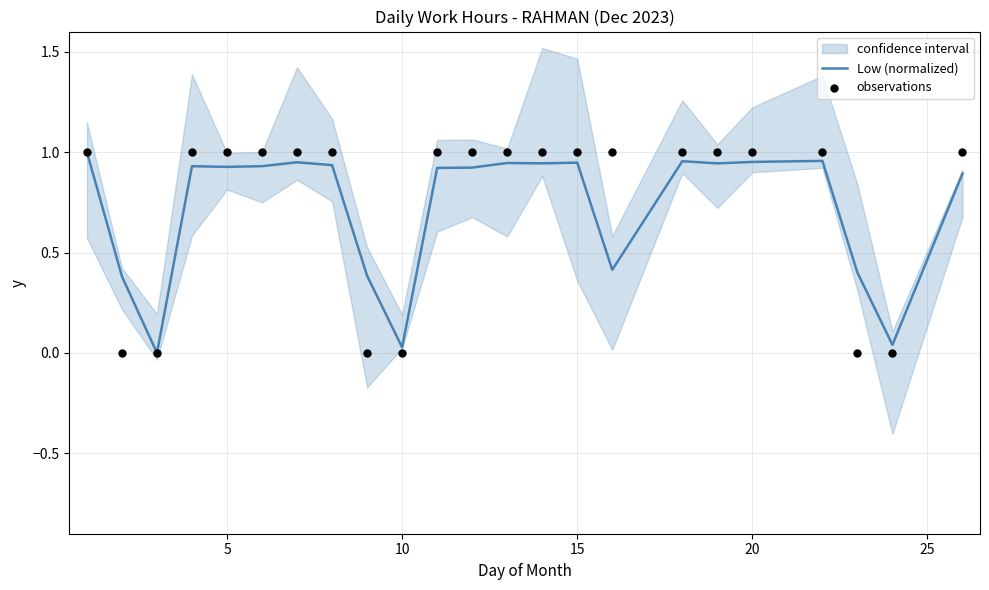

At how many categories does at least one series exceed 0?

22